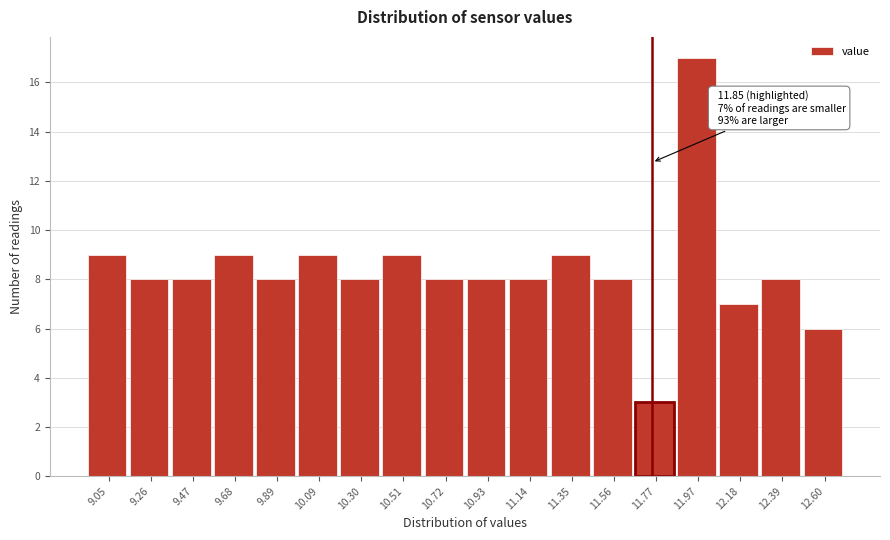

Reading left to right, what are all the values shown in this chart?

9	8	8	9	8	9	8	9	8	8	8	9	8	3	17	7	8	6